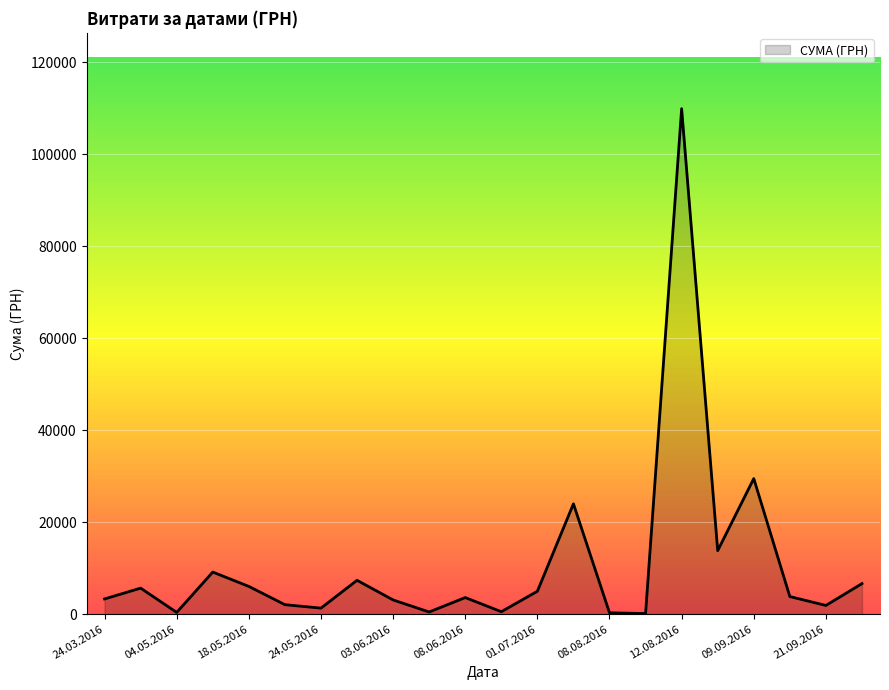

What is the maximum value shown in the chart?

109857.0